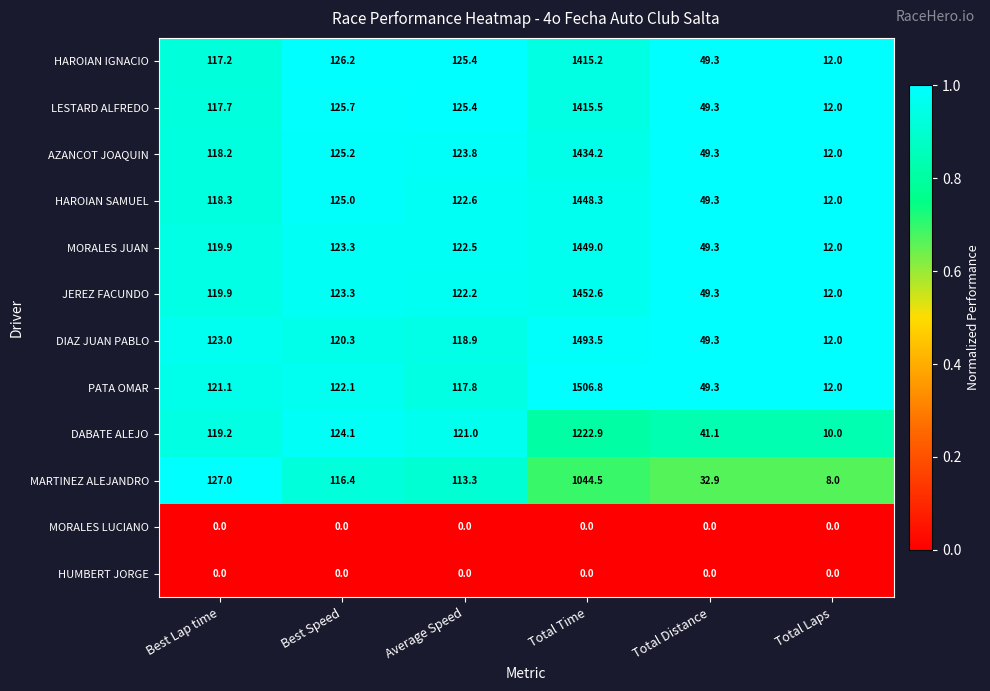

How many distinct data groups are displayed?

12